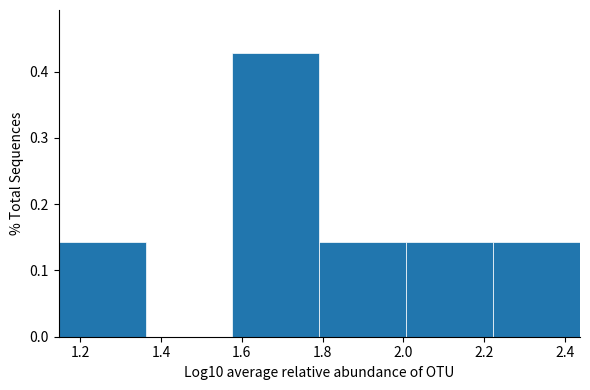

How tall is the bar that spans 2.22 to 2.44 on the x-axis? Neither the bar edges nor the heights are printed on the chart, so give them approximately, as read against the axes.

0.14